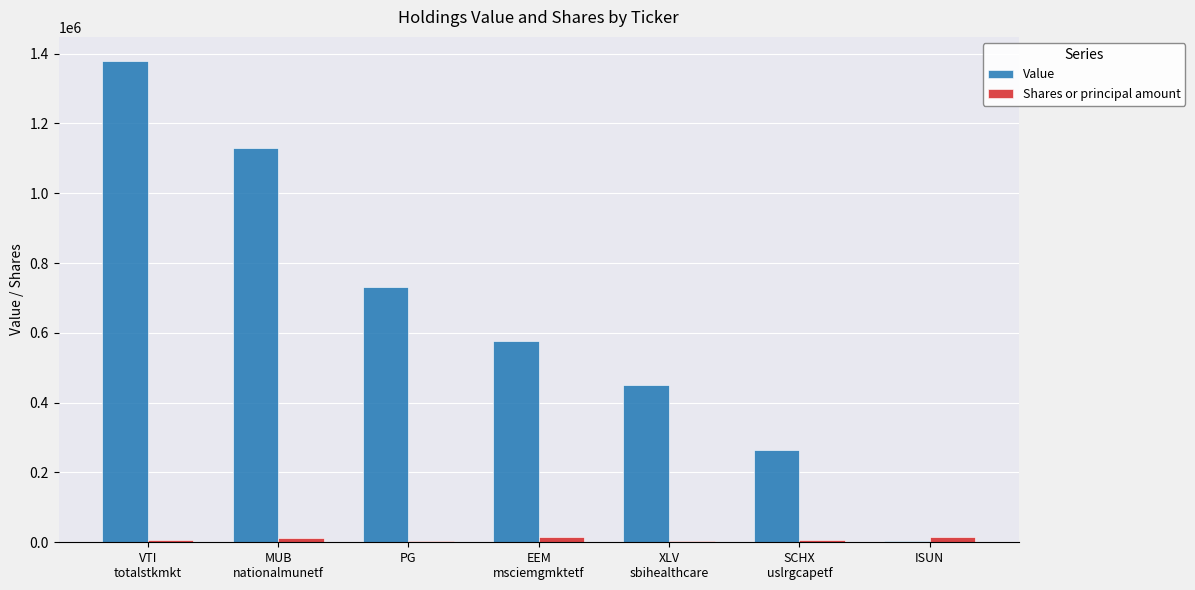

Which series has the largest total across all categories?

Value